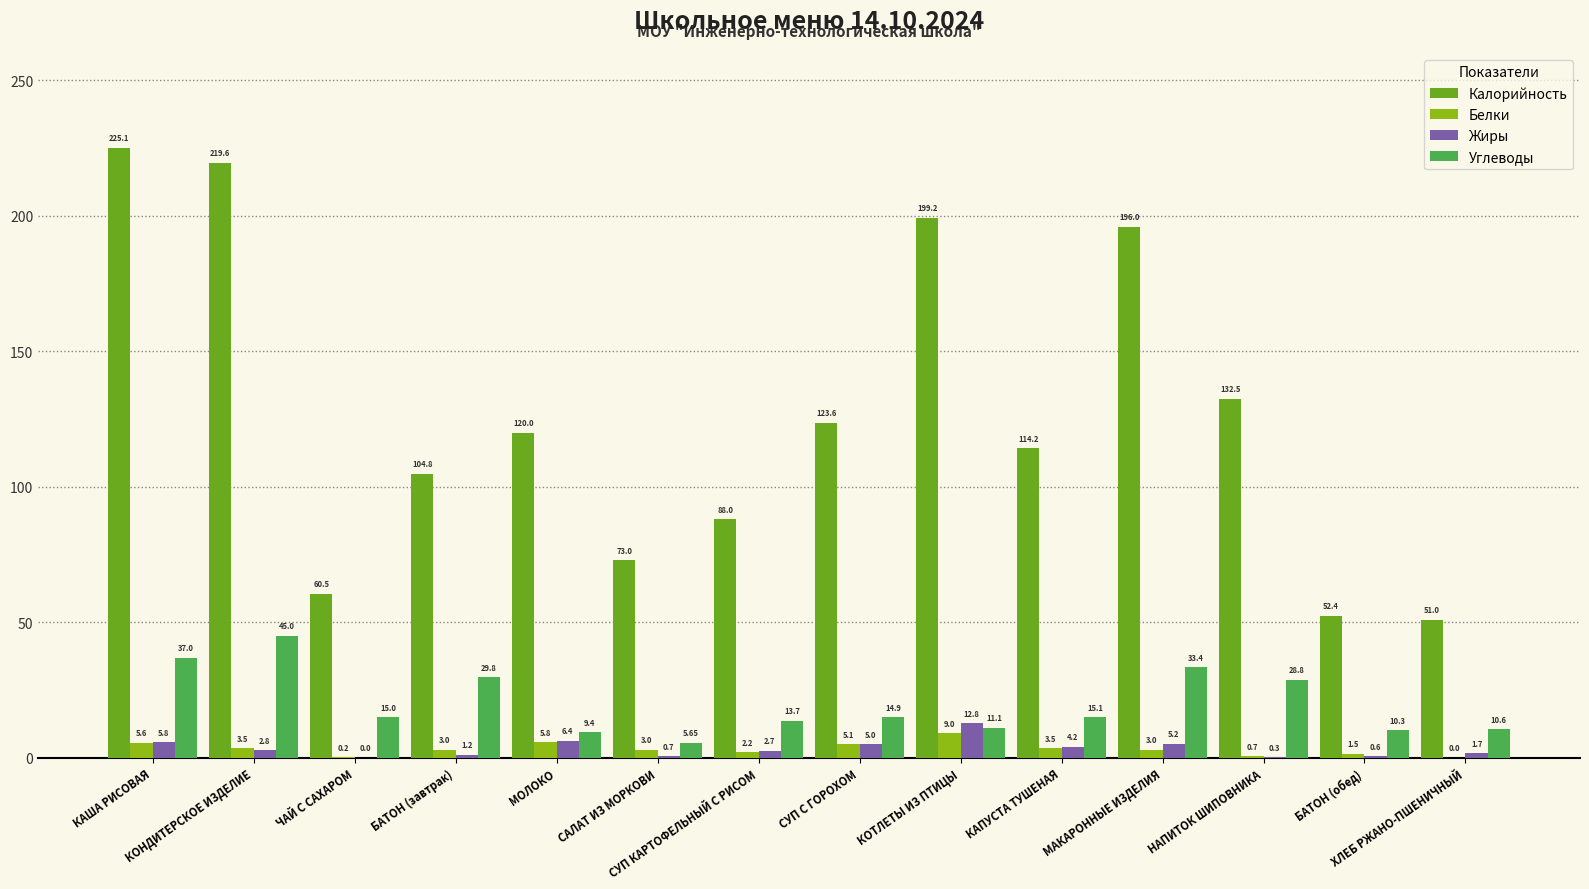

What is the sum of all Белки values?

46.1